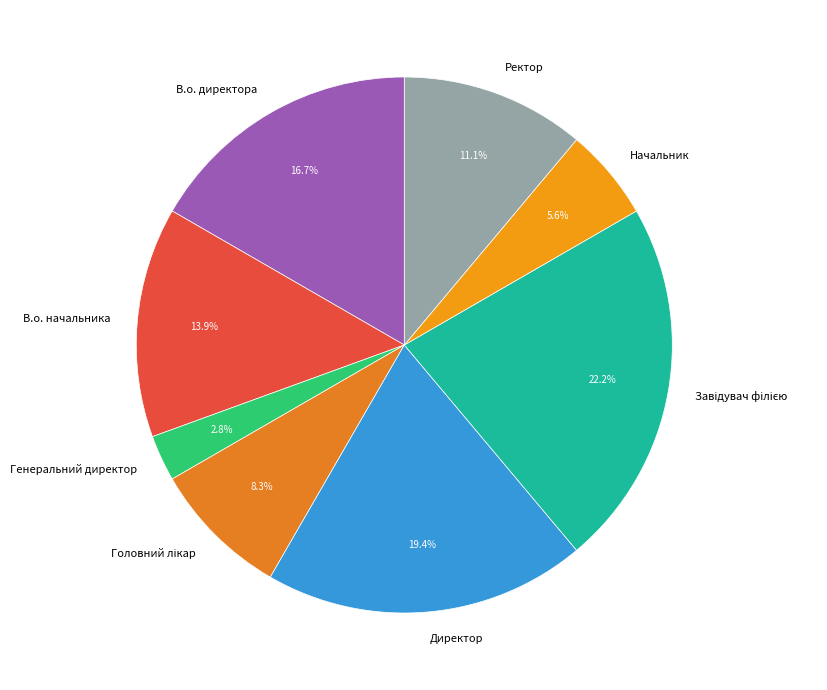

To the nearest percent, what portion does Начальник represent?

6%